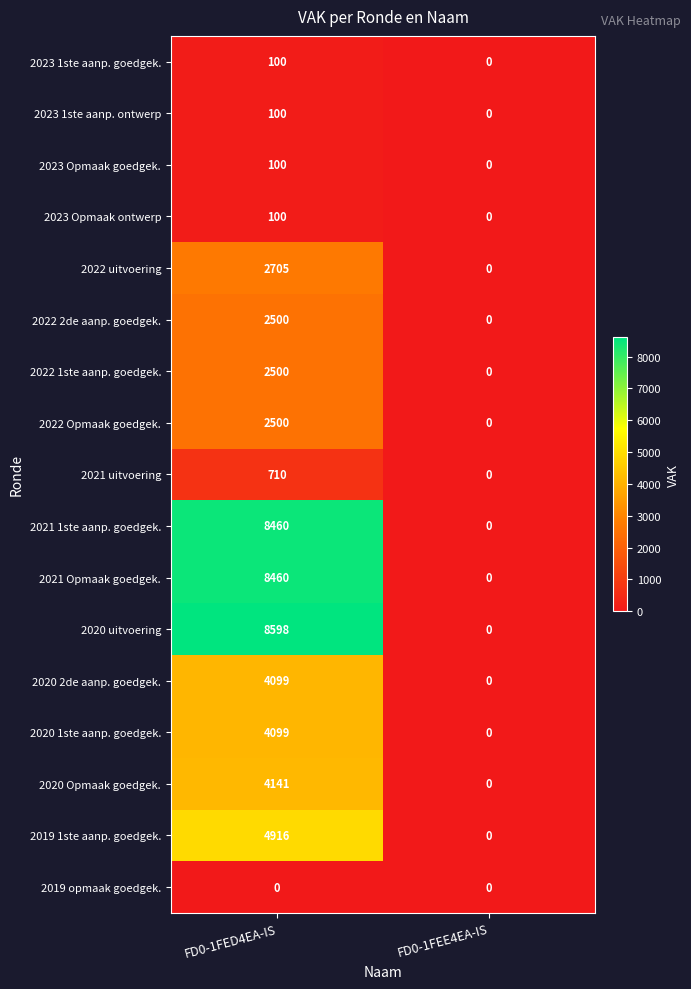

Between FD0-1FED4EA-IS and FD0-1FEE4EA-IS, which series saw the biggest shift?

2020 uitvoering